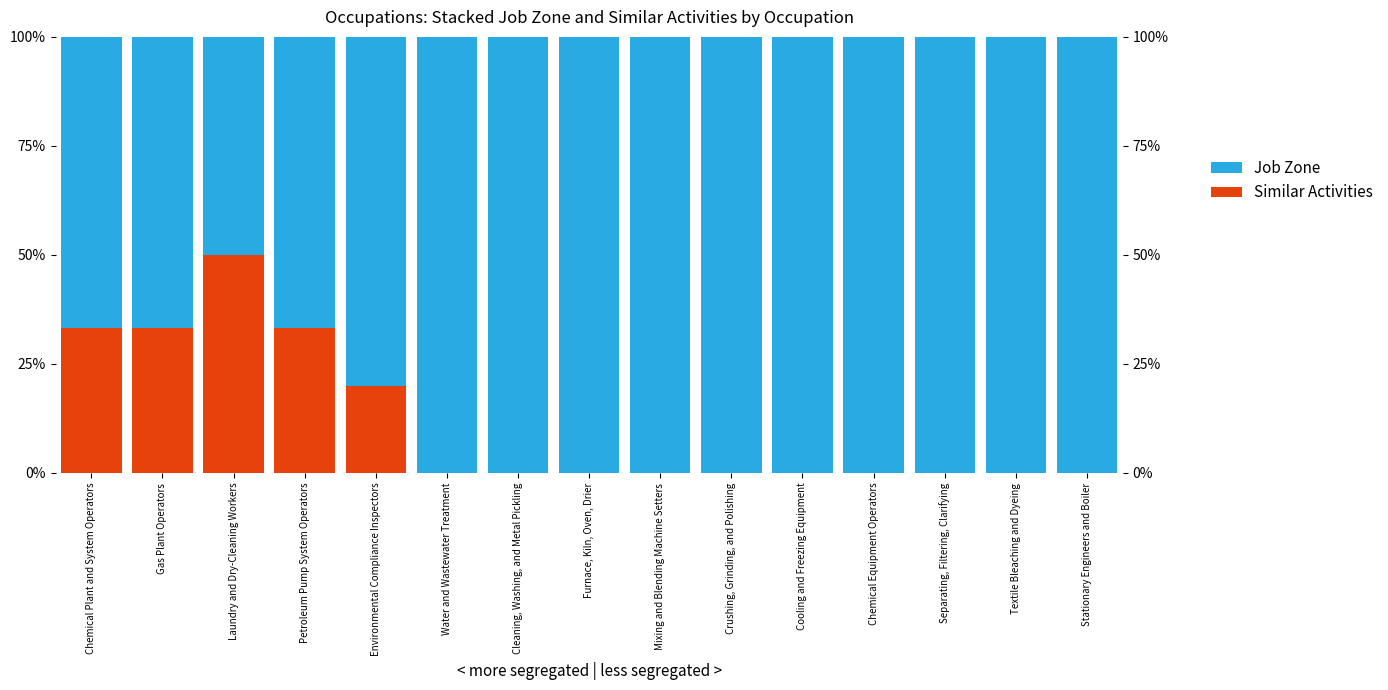

Between Laundry and Dry-Cleaning Workers and Furnace, Kiln, Oven, Drier, which is larger?

Laundry and Dry-Cleaning Workers